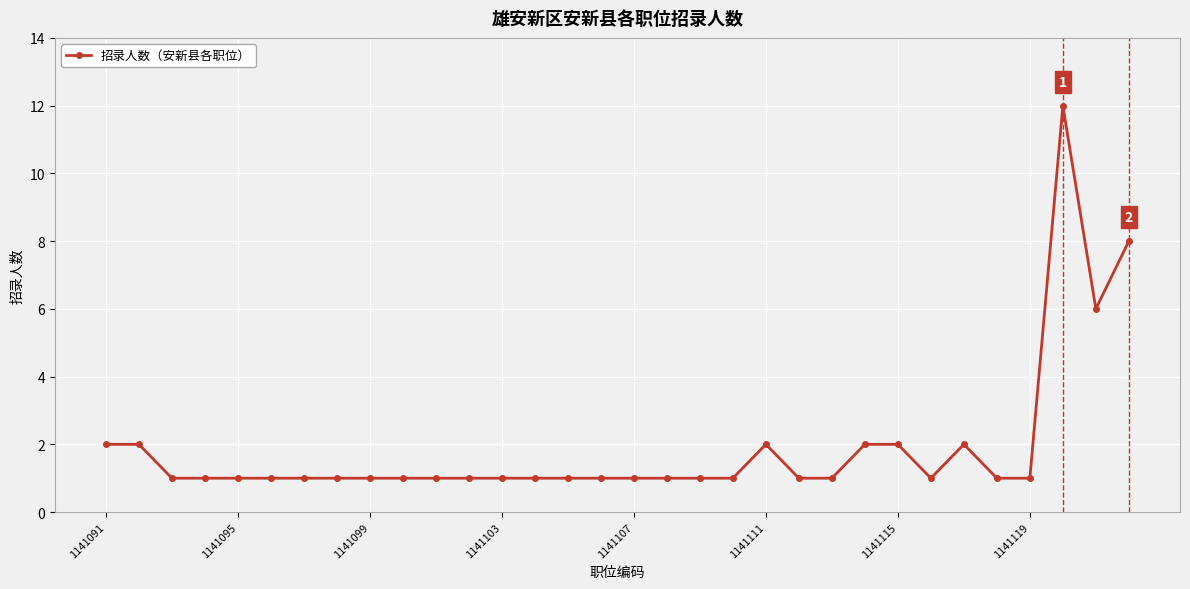

How many distinct data groups are displayed?

1